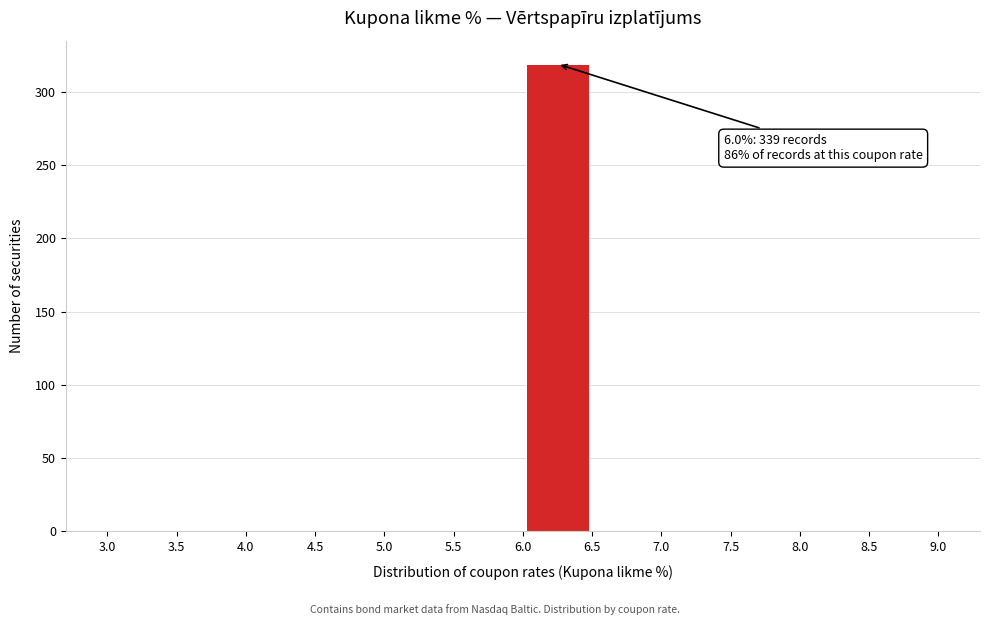

Which range on the x-axis has the tallest bar?

6.0 to 6.5